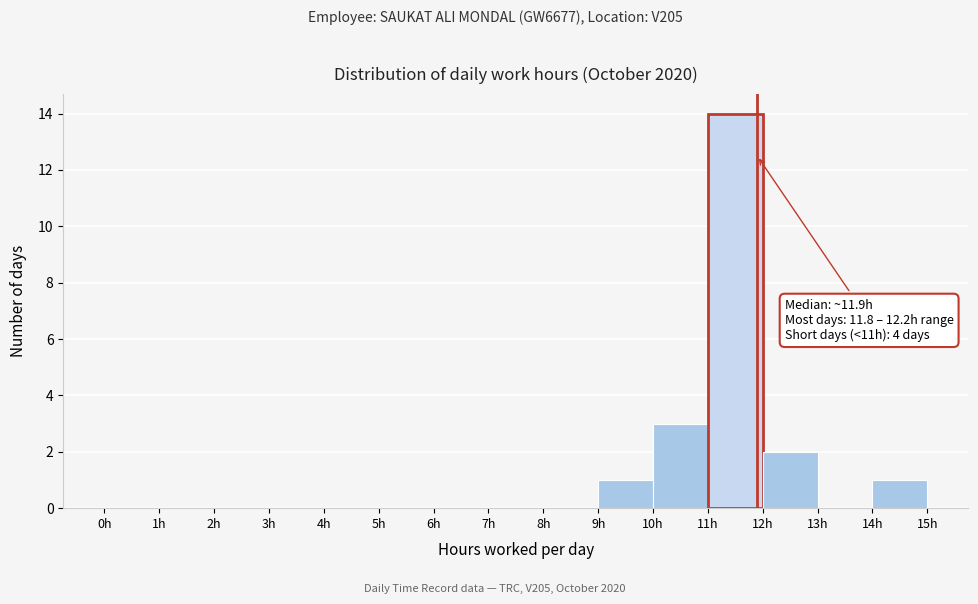

Over which range of the x-axis is the bar tallest?

11 to 12